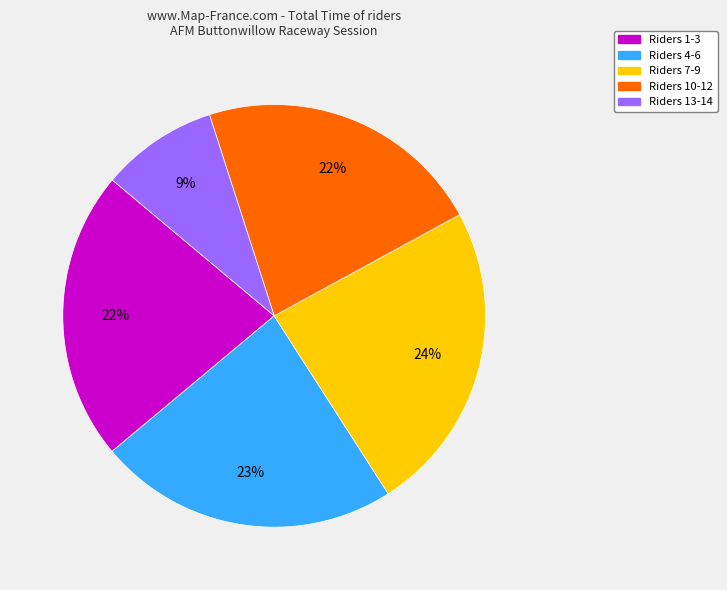

To the nearest percent, what is the average slice percentage?

20%